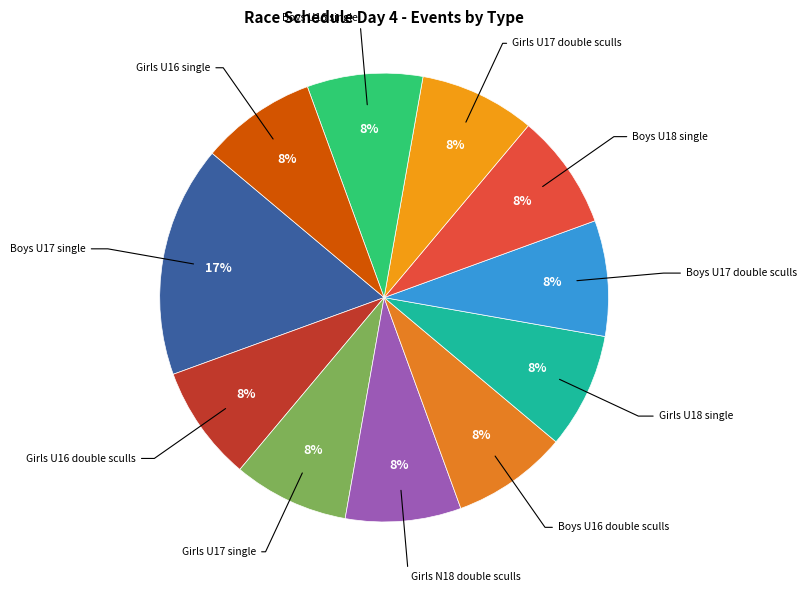

Which category has the smallest portion of the pie?

Girls U16 double sculls